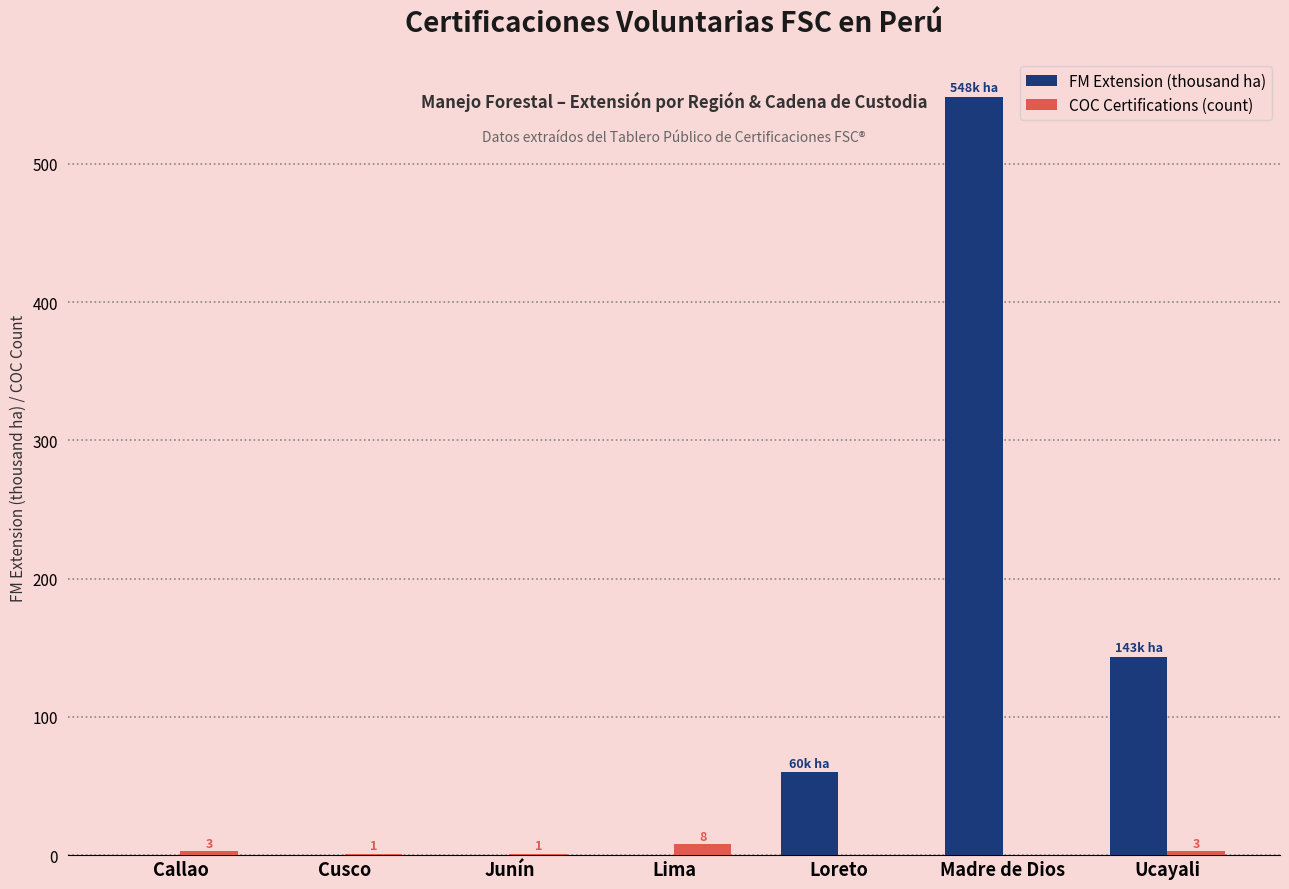

How many groups of bars are there?

7